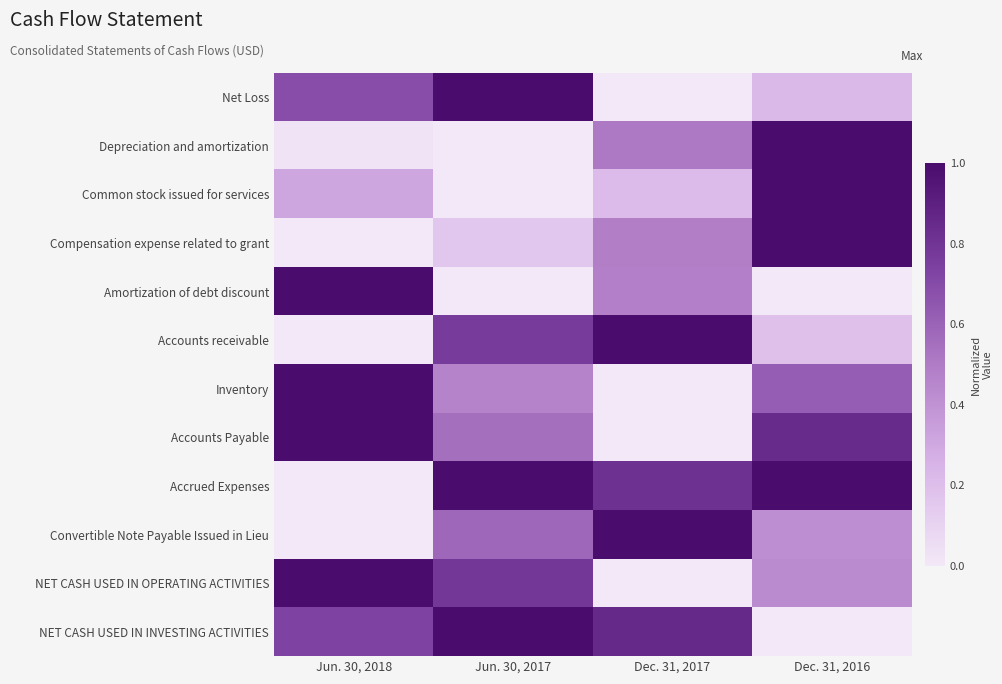

At which category is the sum across all series the highest?

Dec. 31, 2016